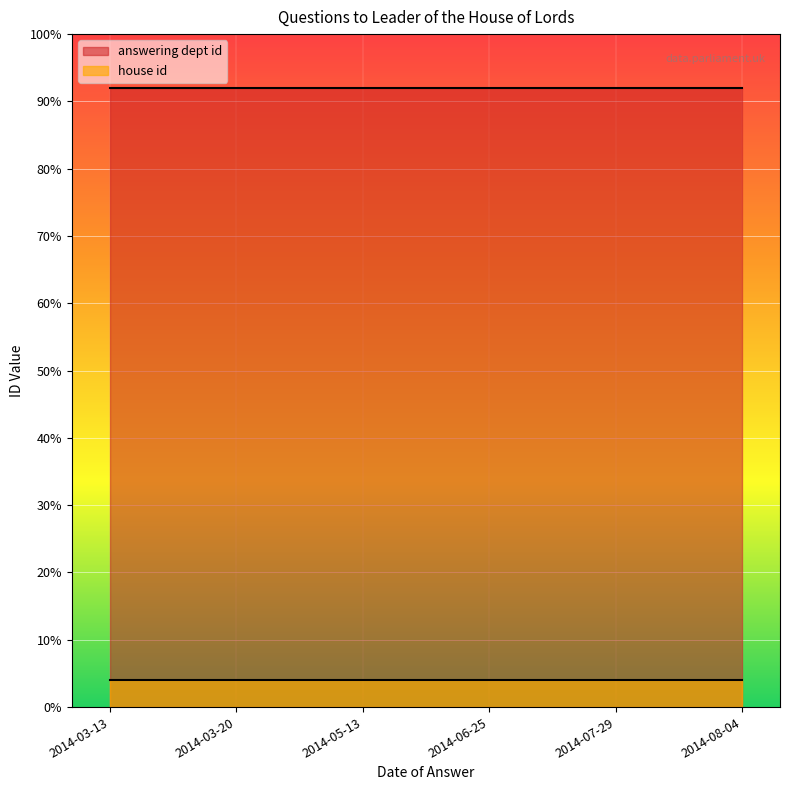

What is the highest value of the answering dept id series?

92